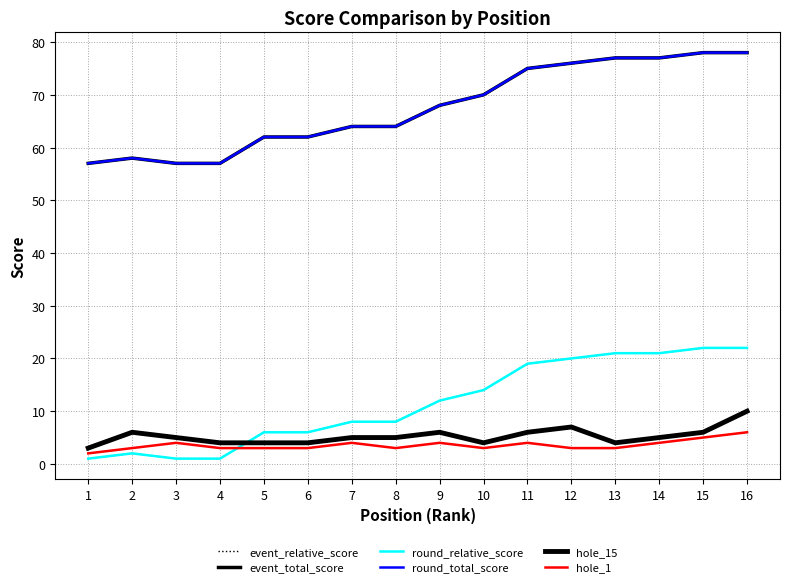

Is this an area chart (filled region under the line)?

No